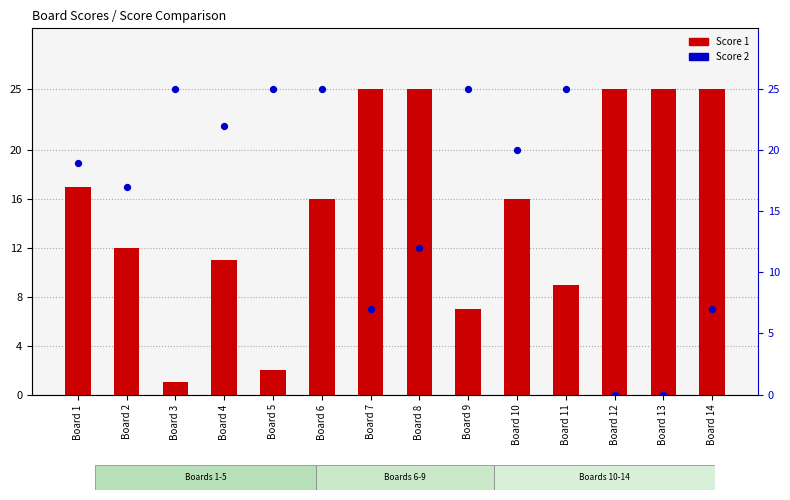

At how many categories does at least one series exceed 1?

14